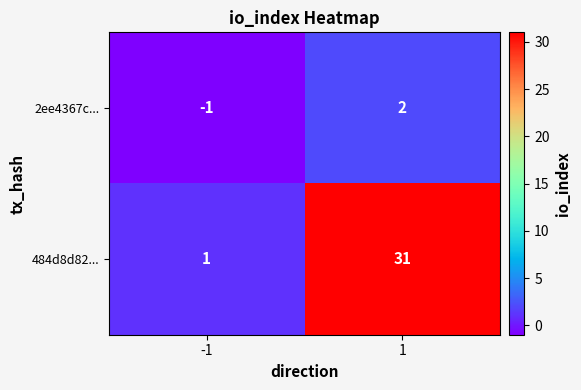

Between -1 and 1, which series saw the biggest shift?

484d8d82...